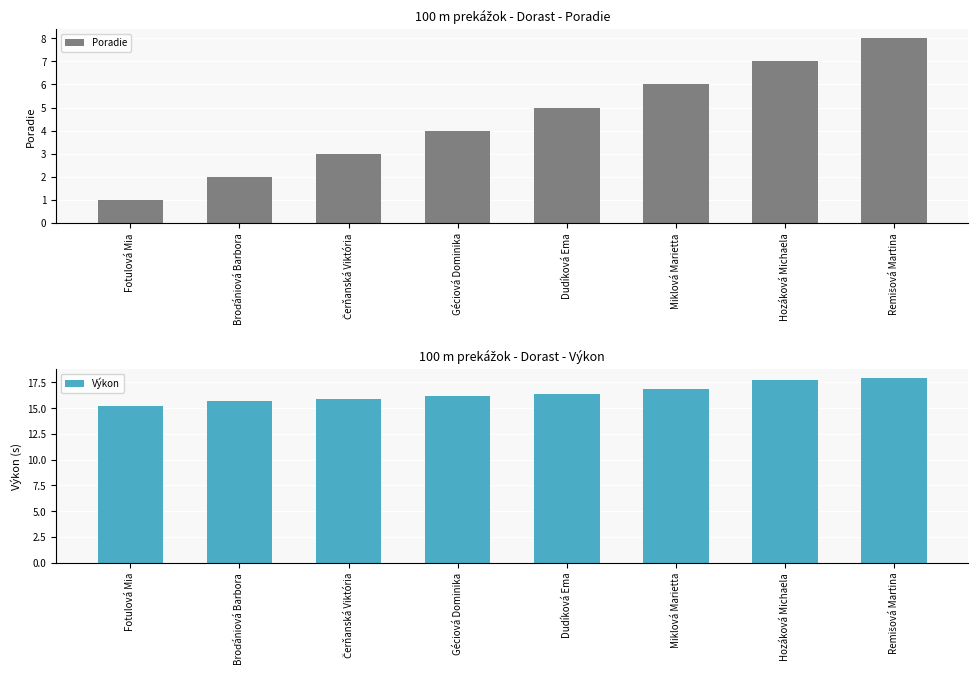

List the series in order of their overall mean, lowest first.

Poradie, Výkon